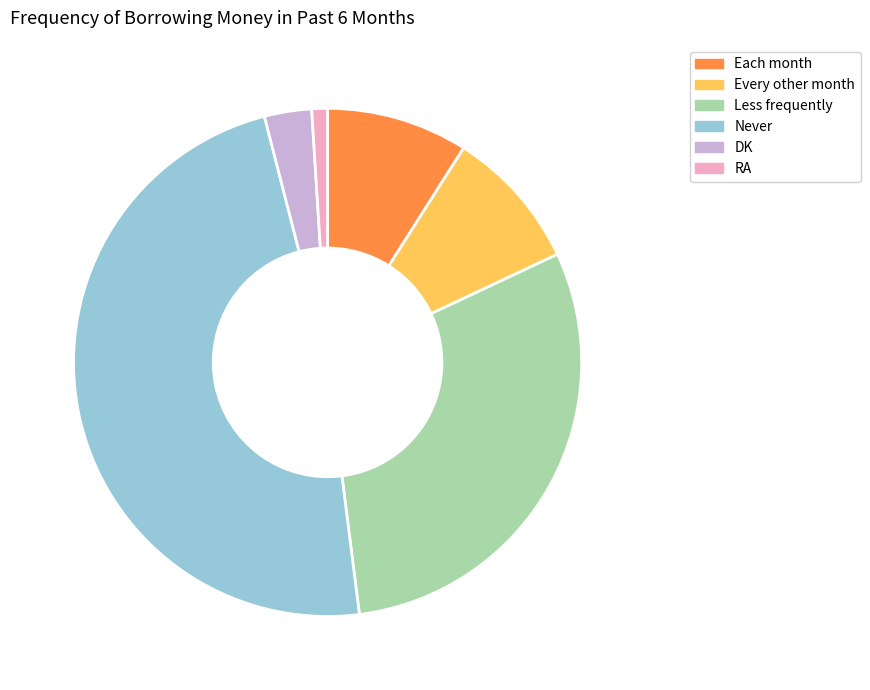

Do Less frequently and RA together represent more than half of the pie?

No